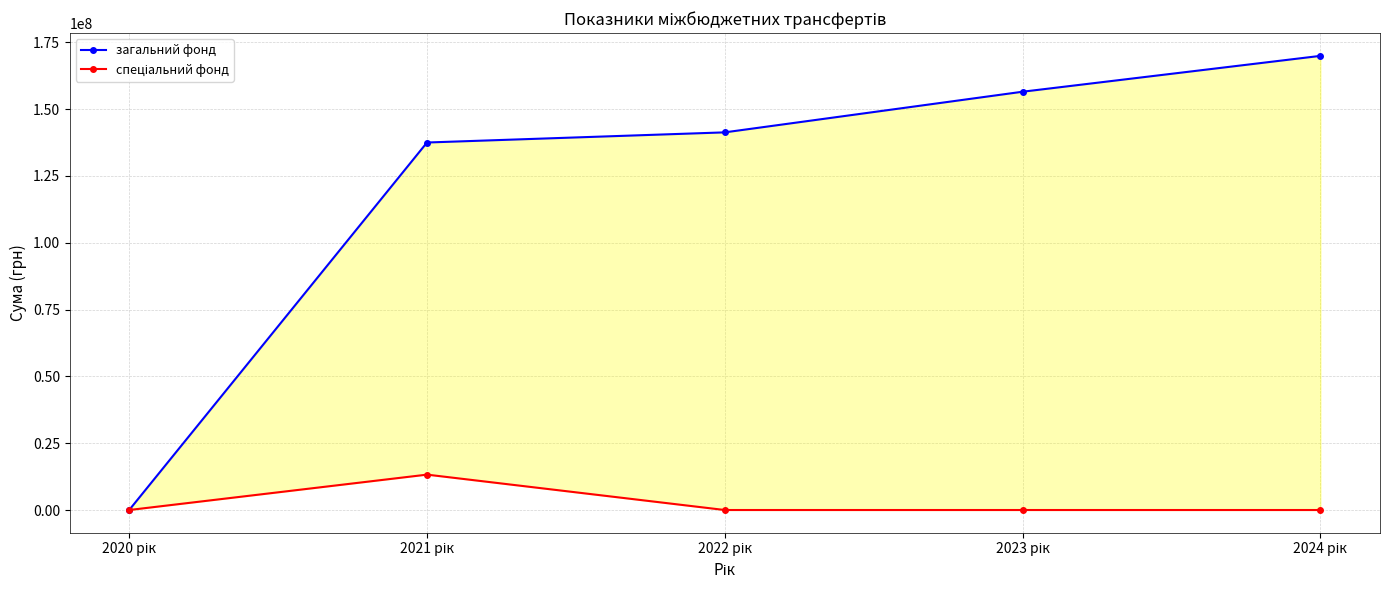

True or false: спеціальний фонд has a value of -5161330 at 2020 рік.

False